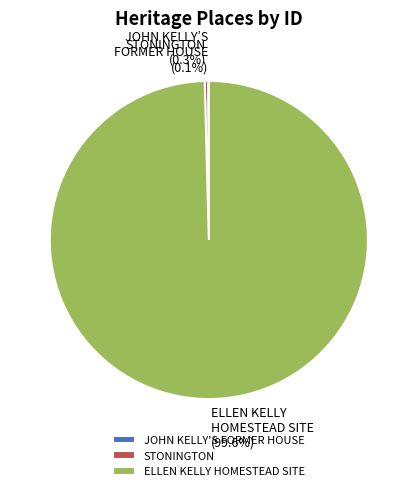

Is the sum of ELLEN KELLY HOMESTEAD SITE and STONINGTON greater than half?

Yes